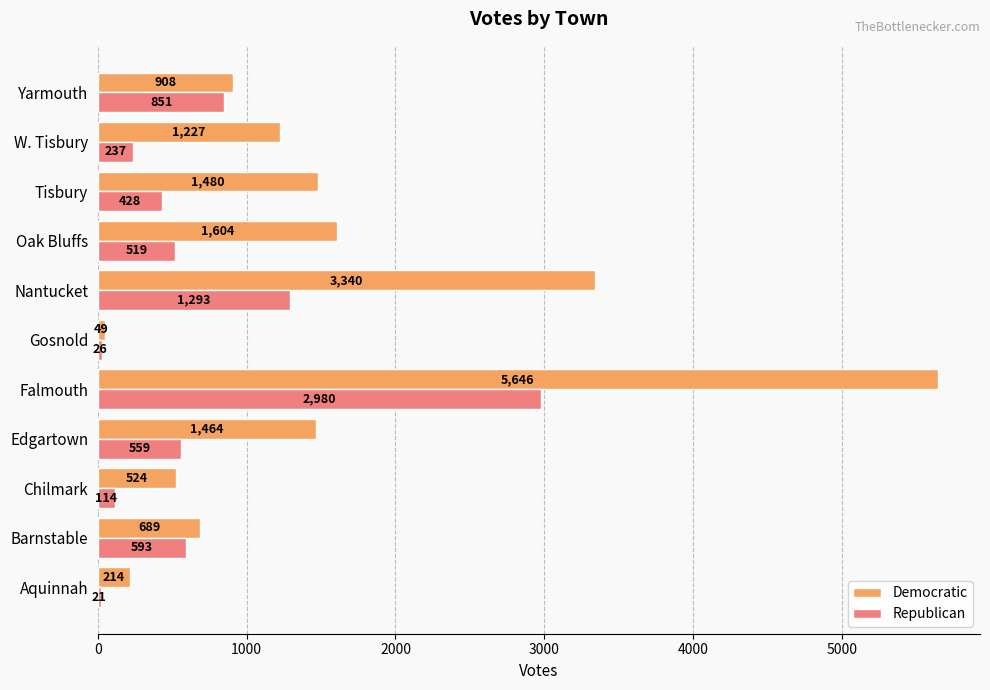

Rank the series by their average value, from lowest to highest.

Republican, Democratic